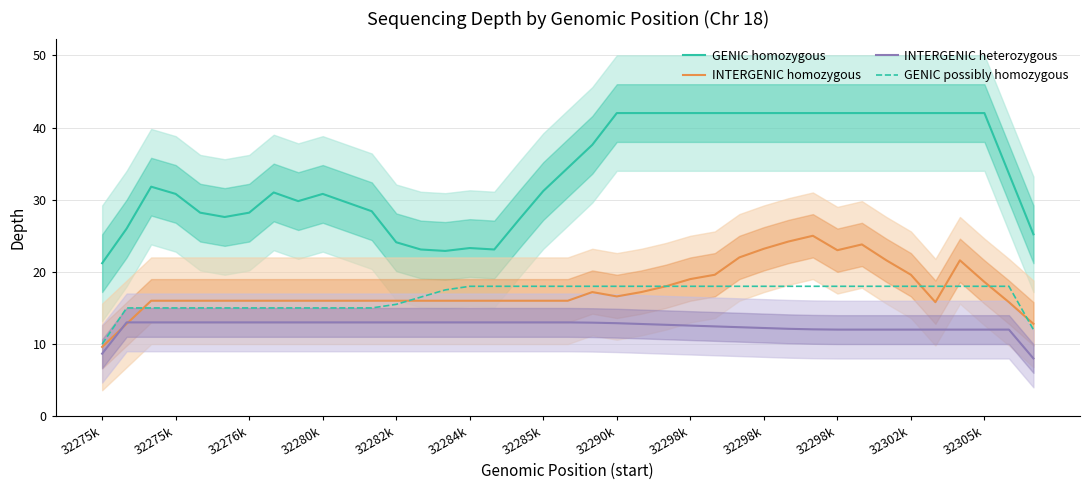

How many data points in INTERGENIC heterozygous are less than 12?

2